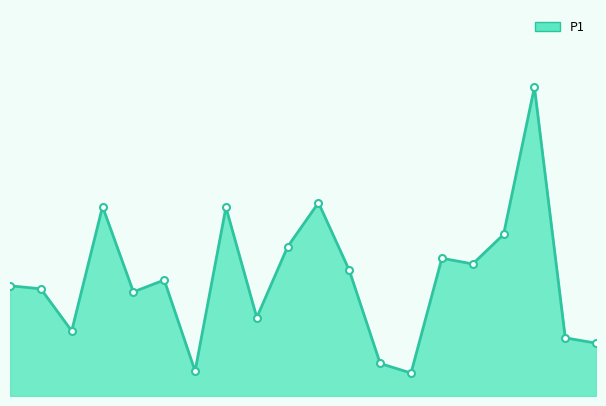

What is the smallest value displayed?

0.6